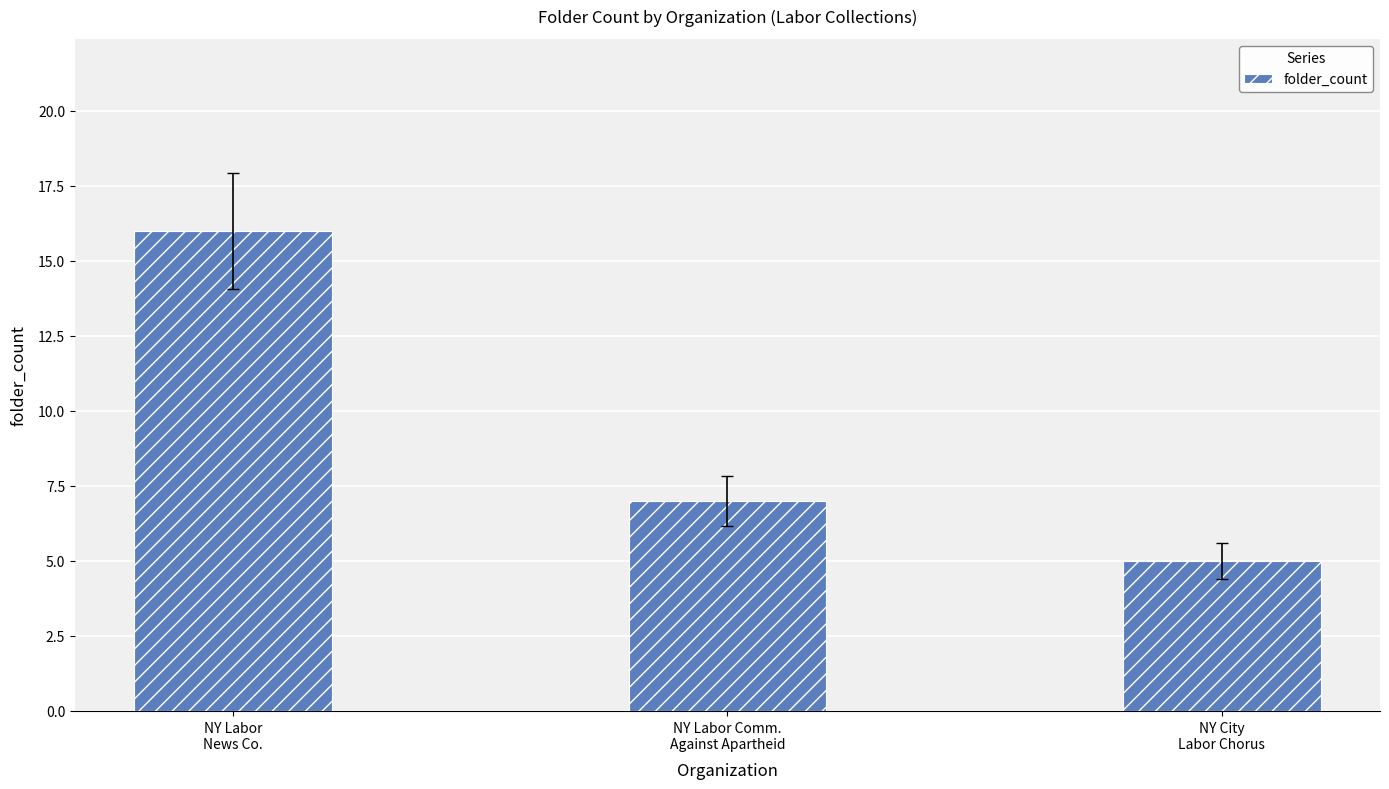

Which label corresponds to the smallest value in the chart?

NY City
Labor Chorus